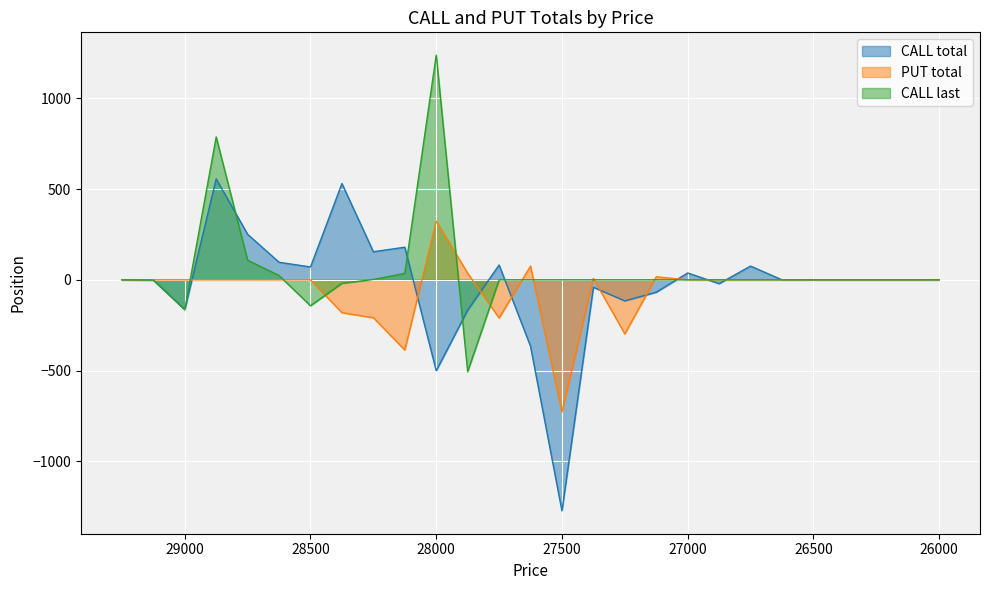

Where is the first local maximum for CALL total?

28875